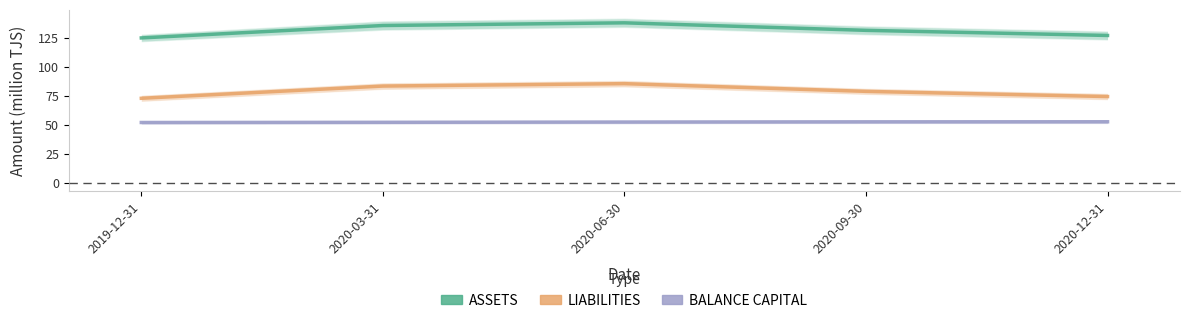

How many interior local peaks does the ASSETS series have?

1